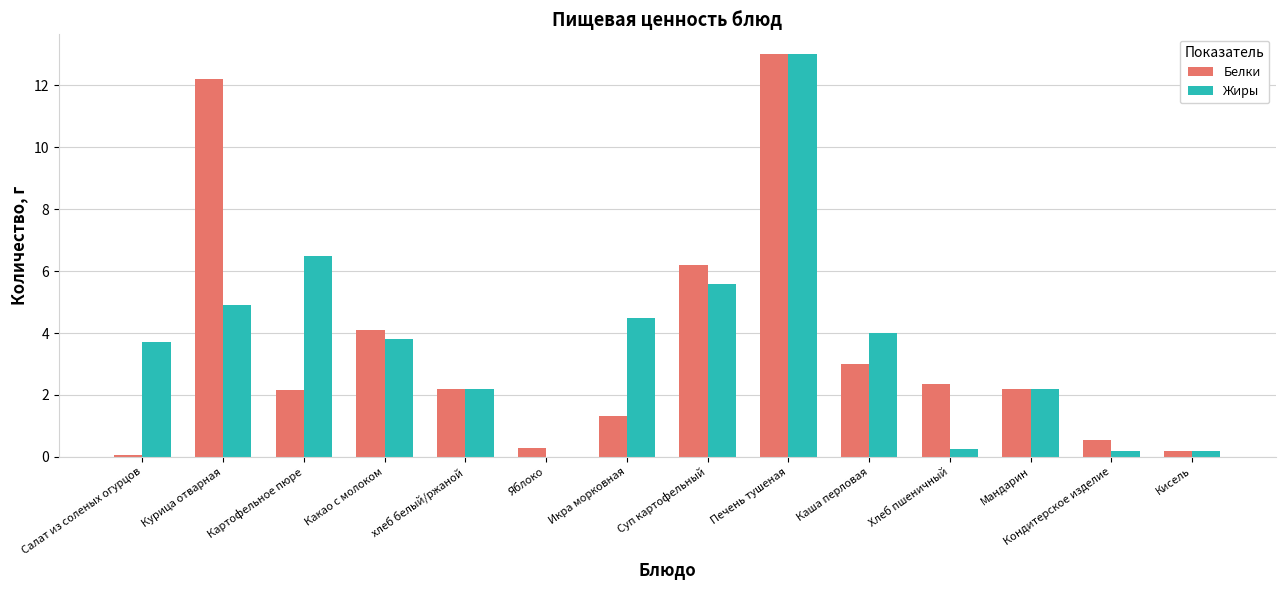

Read the Белки value at Яблоко.

0.3